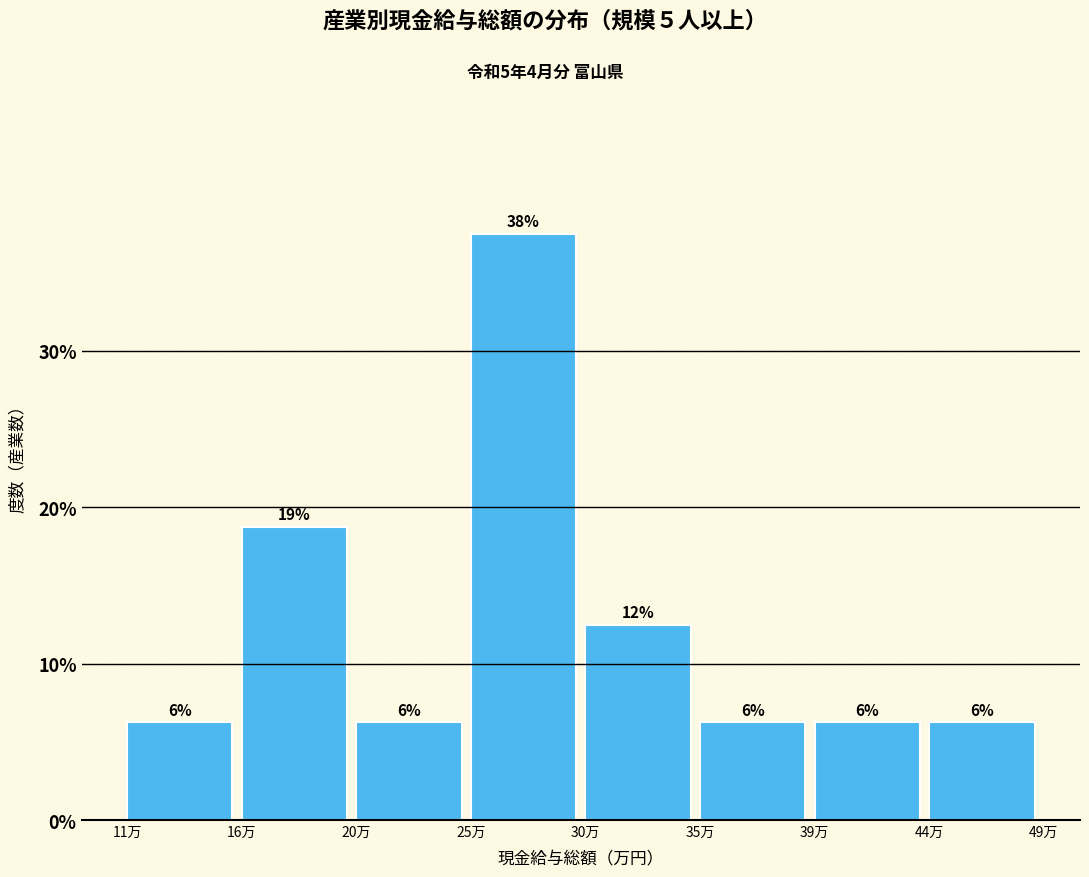

How many bars are there in total?

8